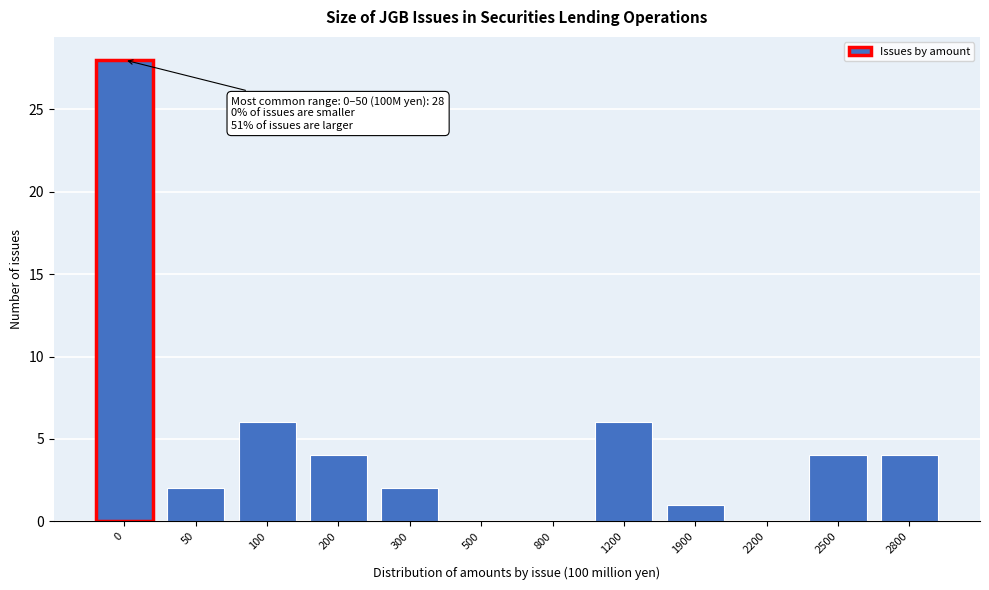

Reading left to right, list all the values displayed in this chart.

0=28	50=2	100=6	200=4	300=2	500=0	800=0	1200=6	1900=1	2200=0	2500=4	2800=4